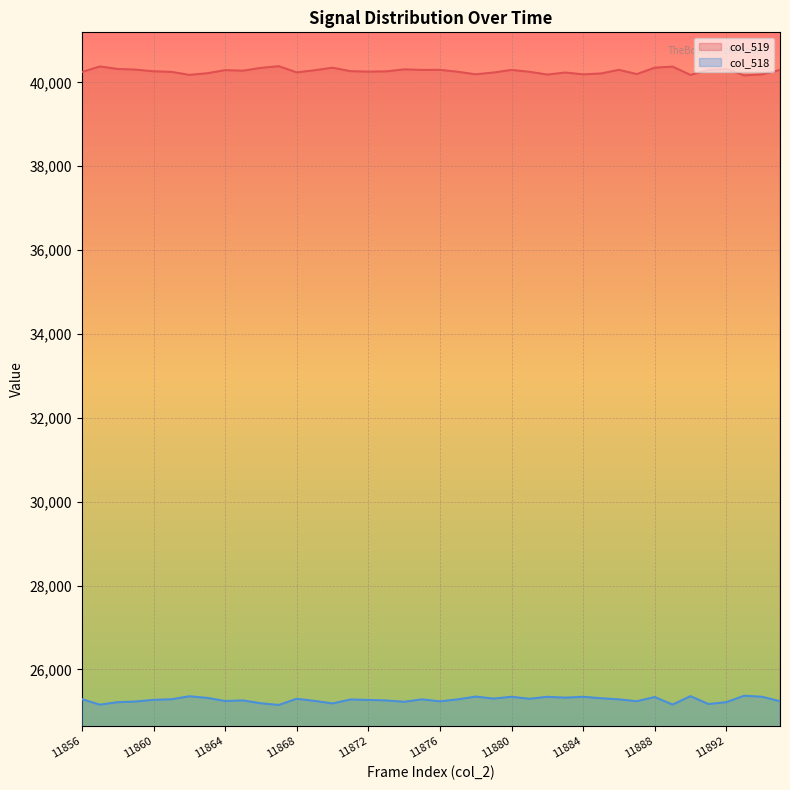

At which category does the chart reach its peak across all series?

11867